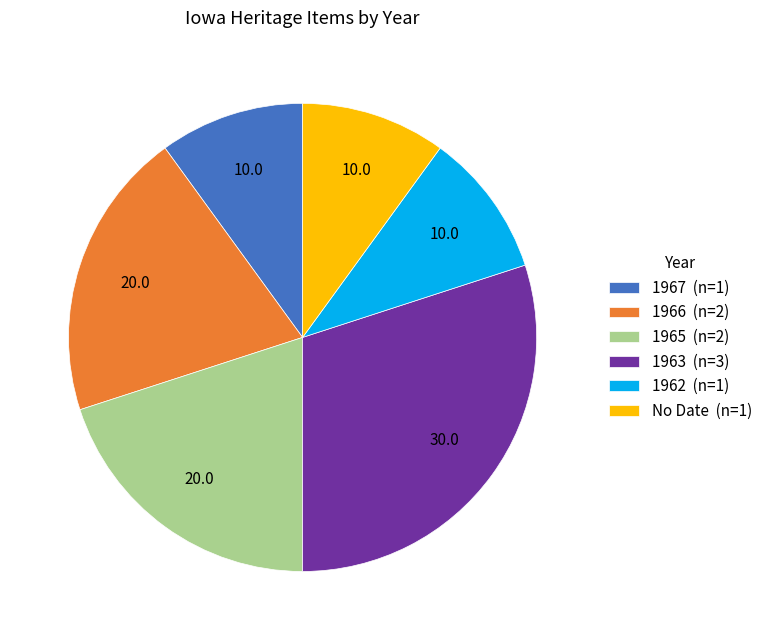

Which category has the biggest portion of the pie?

1963 (n=3)